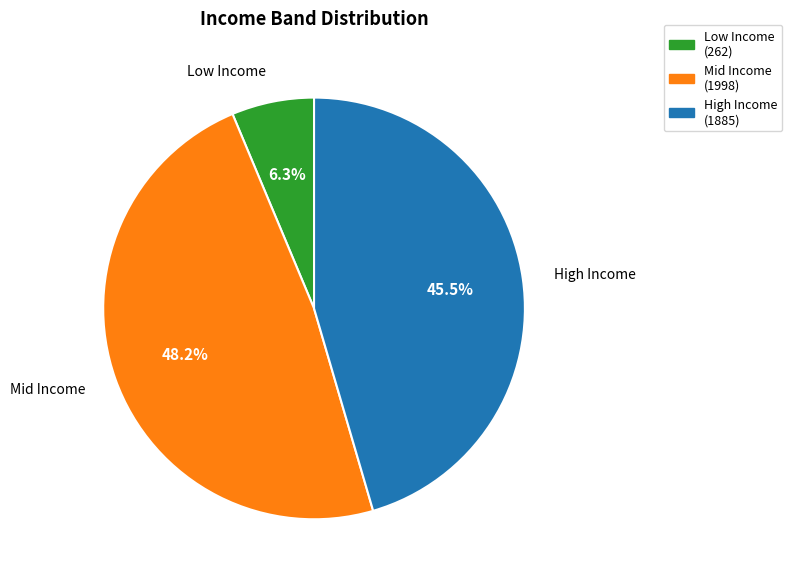

To the nearest percent, what is the difference between the largest and smallest slice percentages?

42%